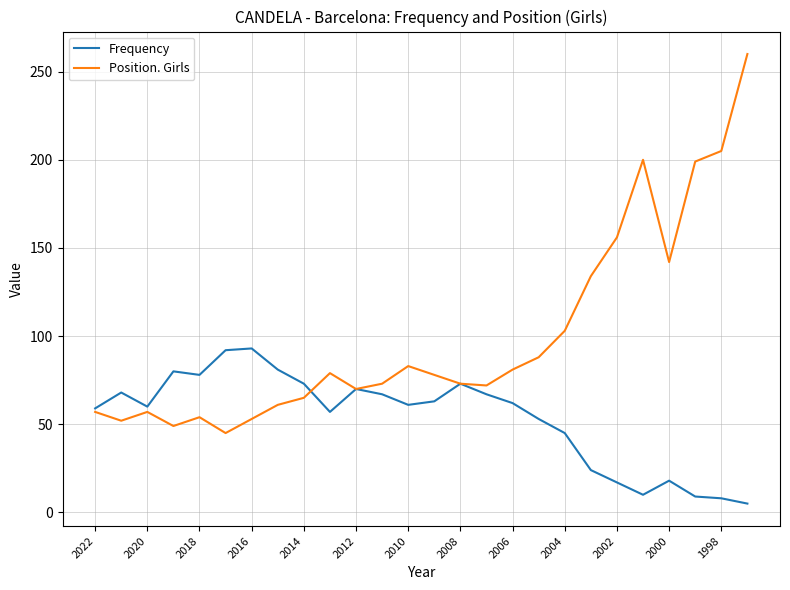

List the series in order of their overall mean, lowest first.

Frequency, Position. Girls